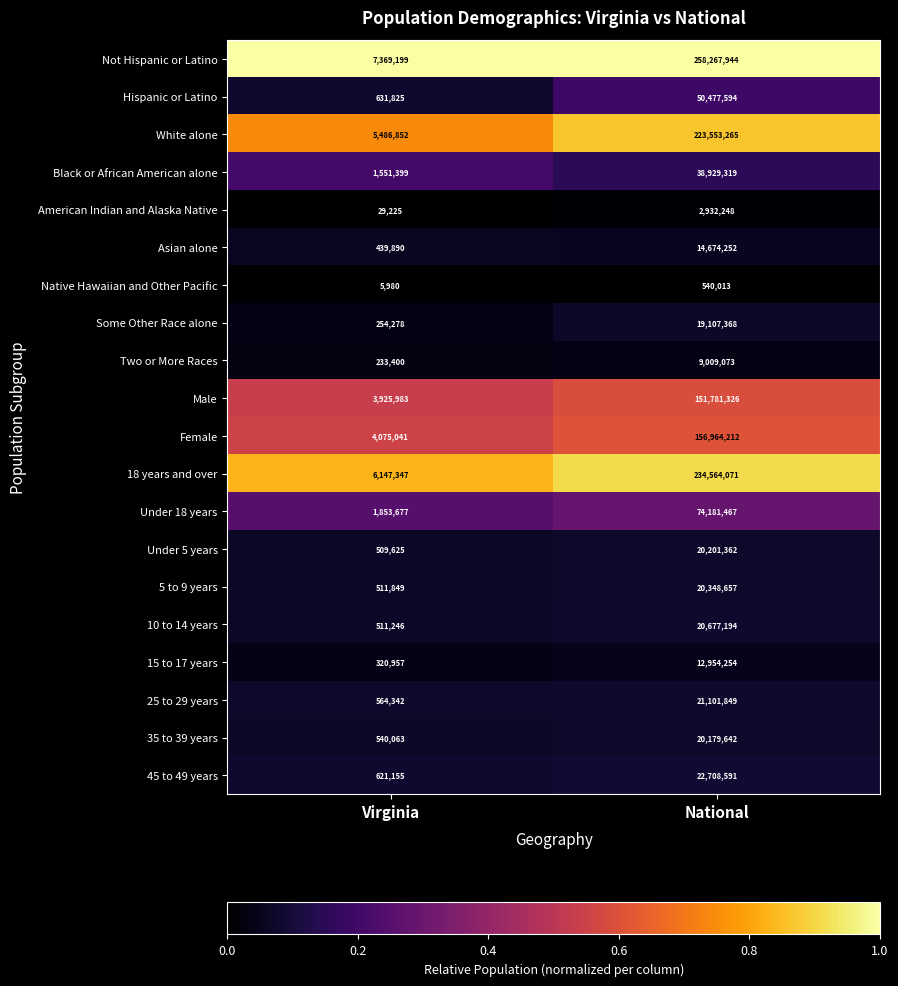

Which series has the largest total across all categories?

Not Hispanic or Latino